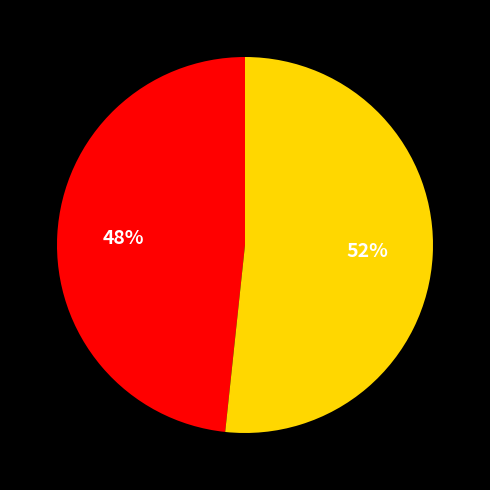

Count the number of slices in the pie.

2